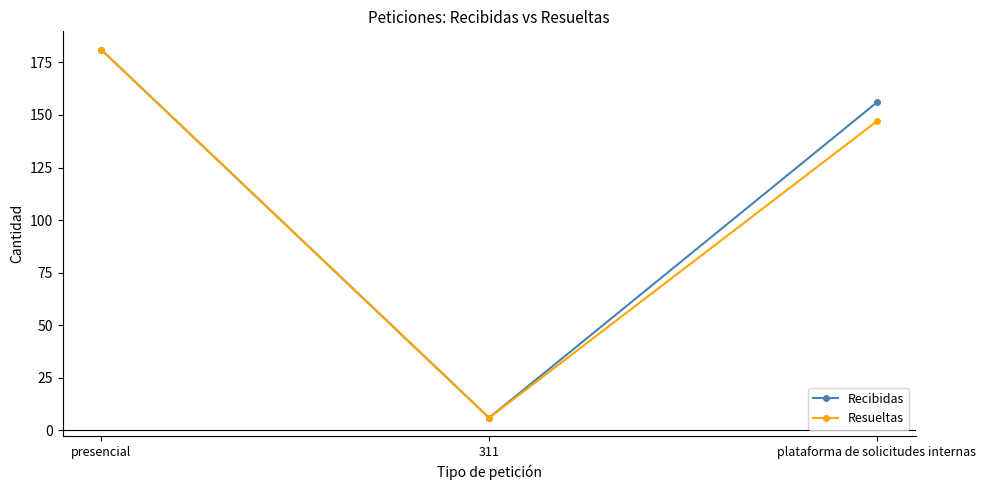

How many Recibidas values are between 6 and 181?

3